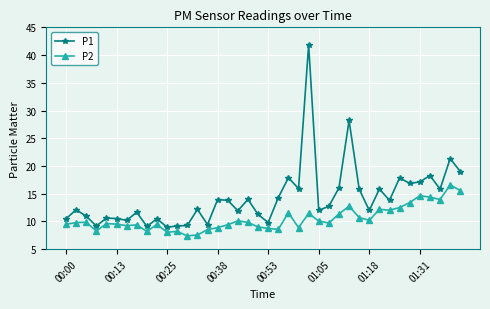

What is the lowest value of the P2 series?

7.4